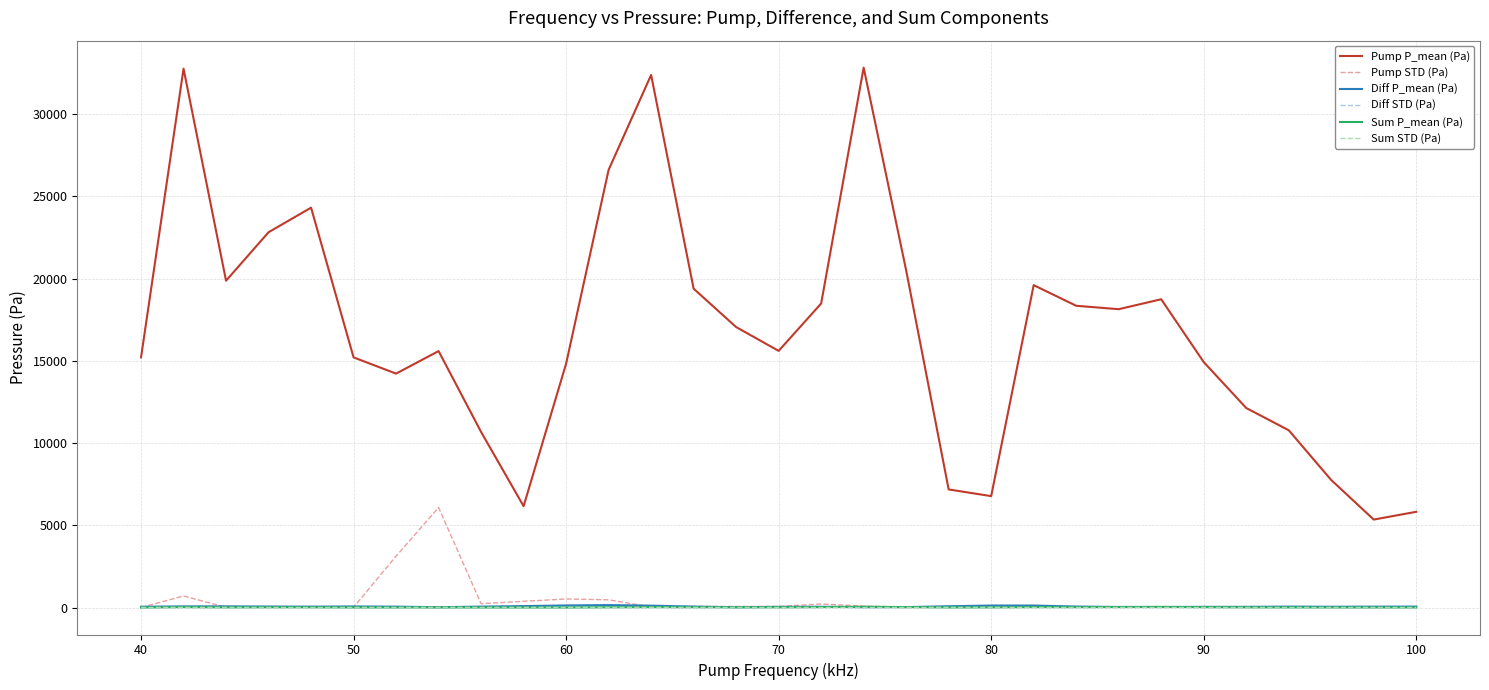

Which series has the widest spread of values?

Pump P_mean (Pa)